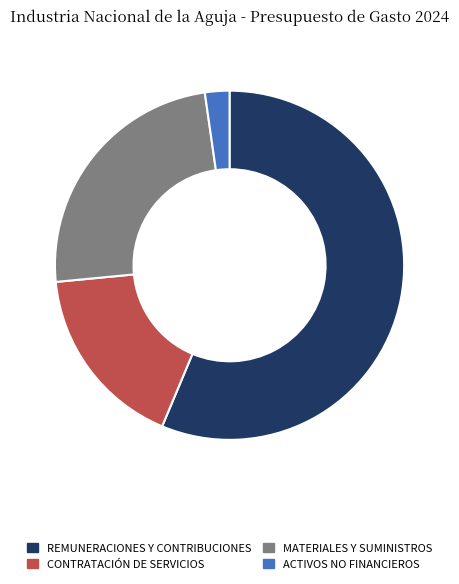

Which slice is the smallest?

ACTIVOS NO FINANCIEROS